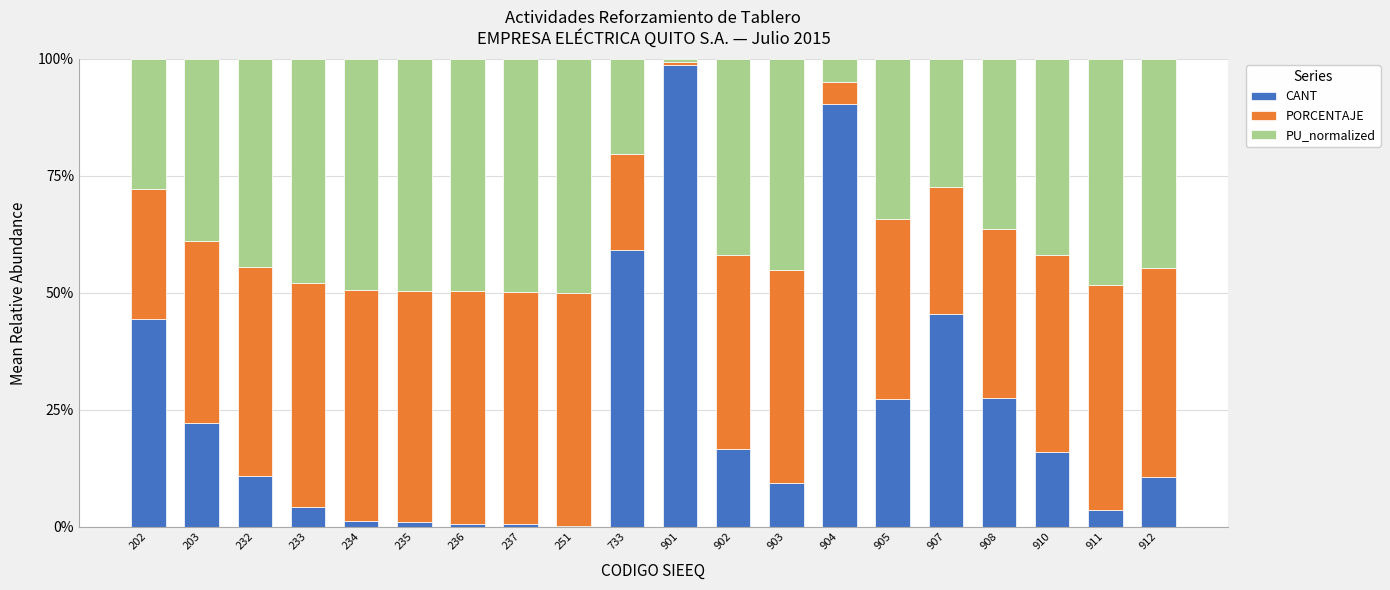

Does the chart contain stacked bars?

Yes